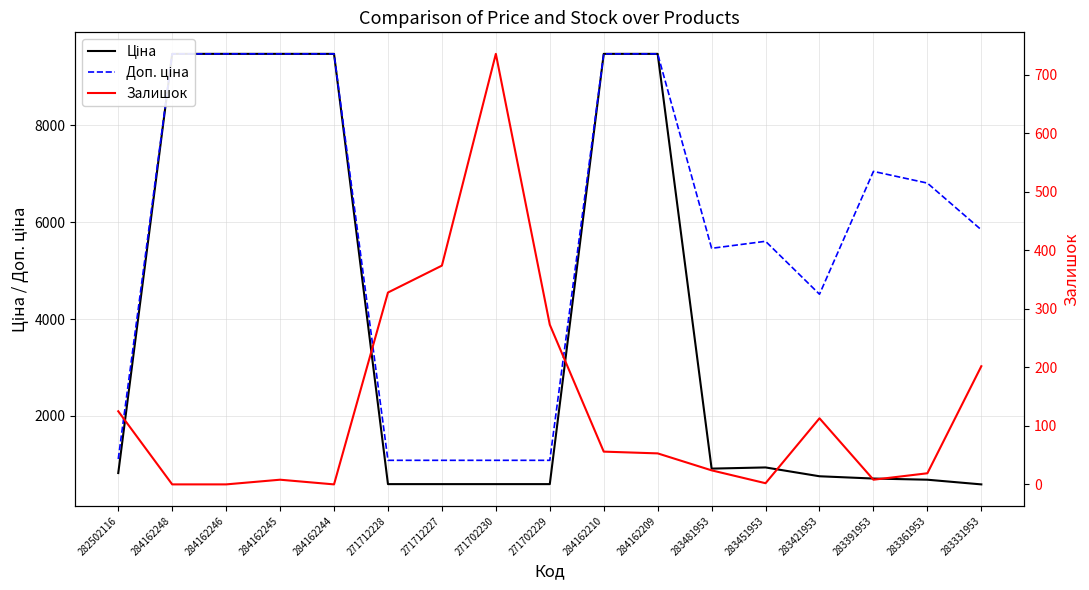

What is the minimum value for Доп. ціна?

1081.7